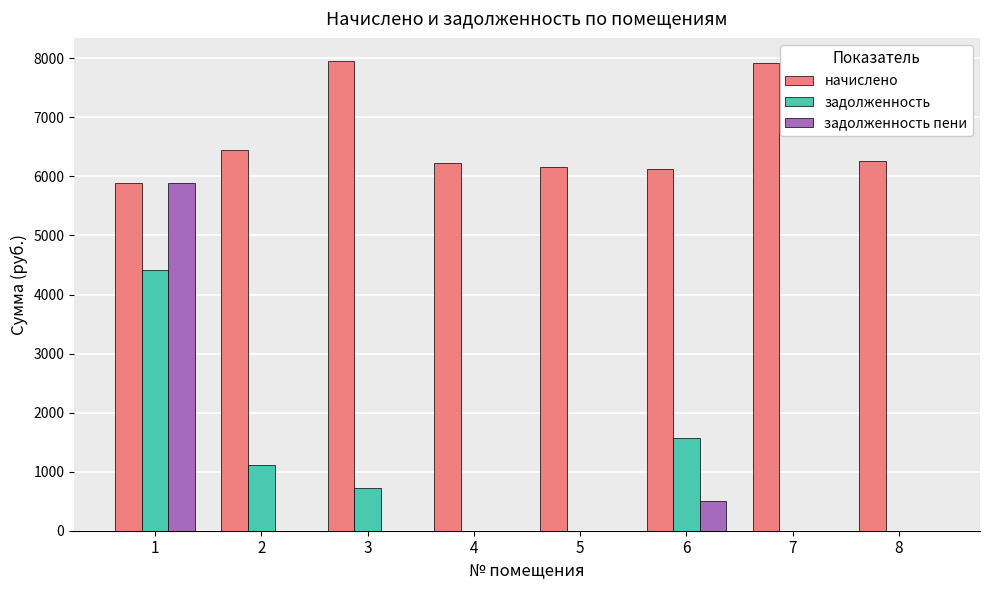

Which series has the largest total across all categories?

начислено